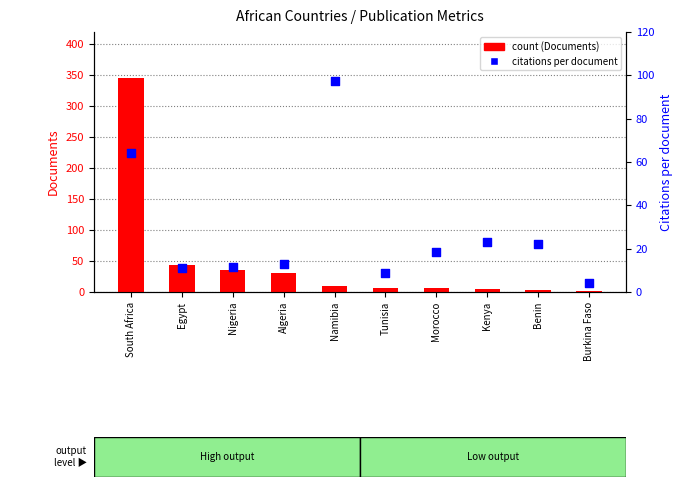

Which series has the largest total across all categories?

count